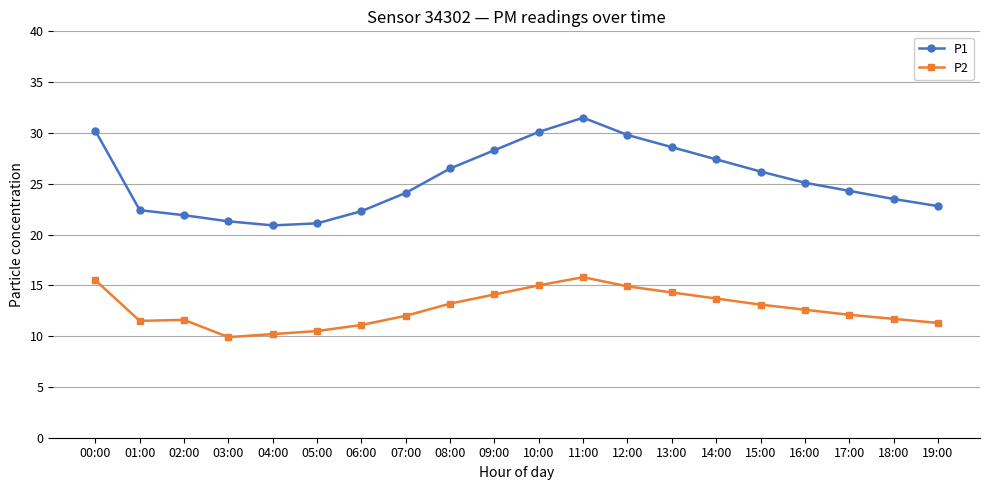

What position from the left is 17:00?

18